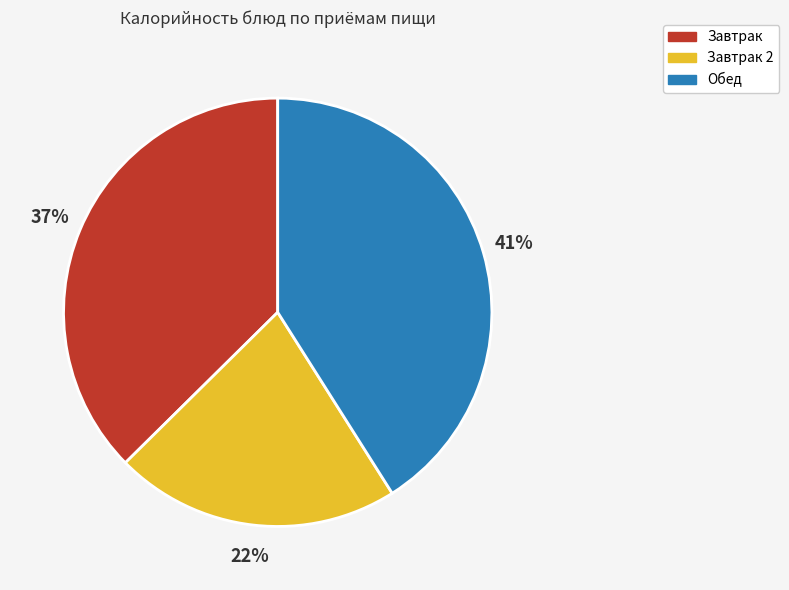

Do Завтрак and Завтрак 2 together represent more than half of the pie?

Yes